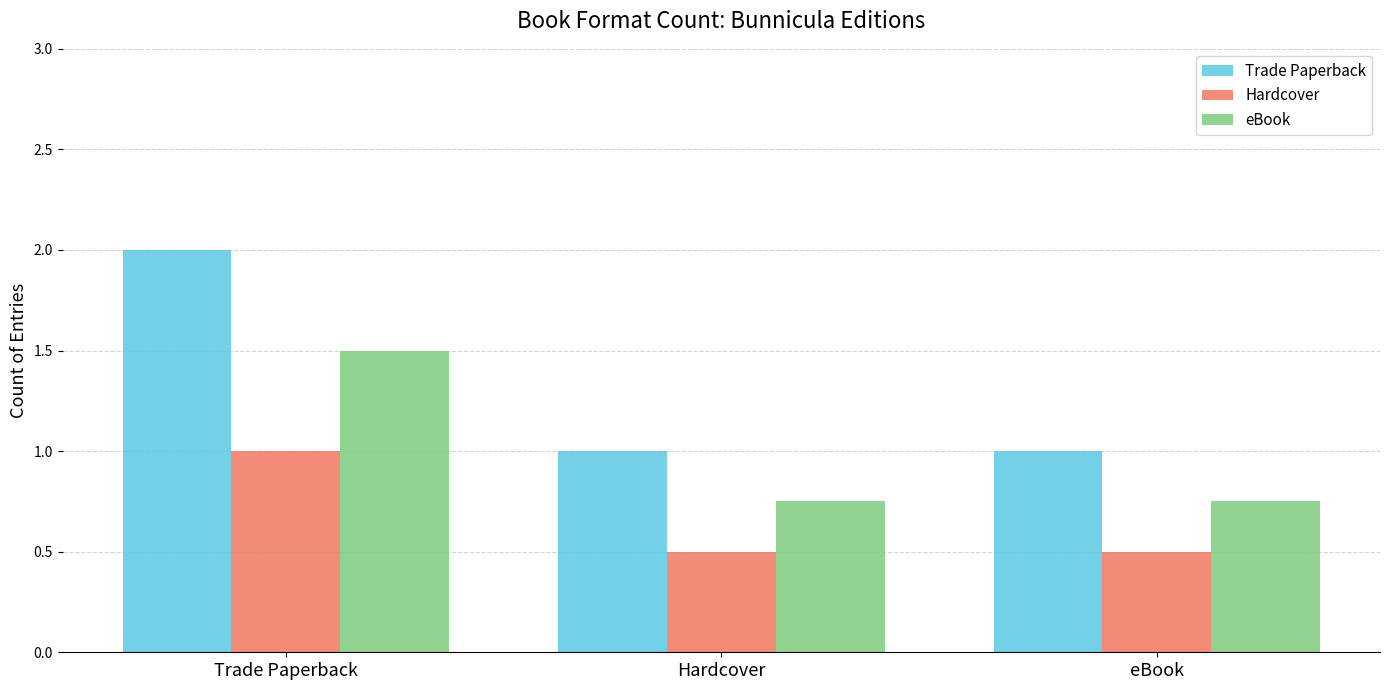

At which label does Trade Paperback reach its peak?

Trade Paperback